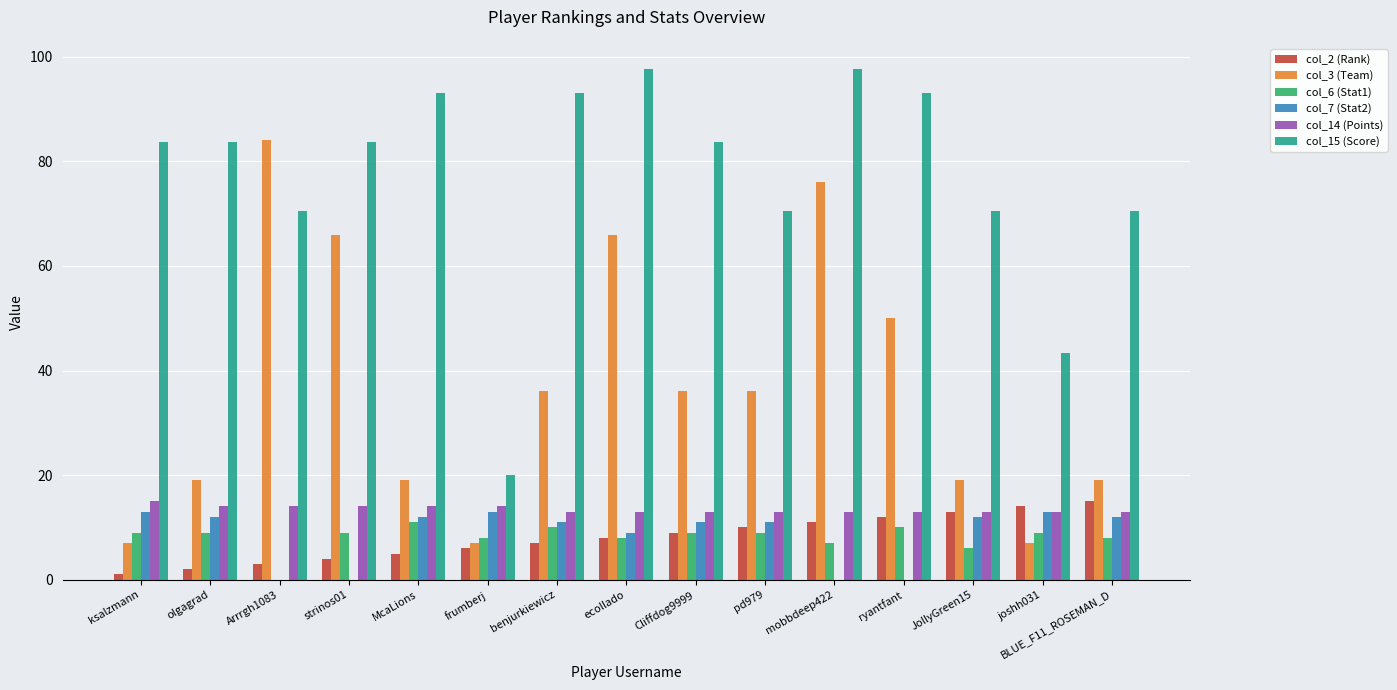

What is the highest value of the col_14 (Points) series?

15.0